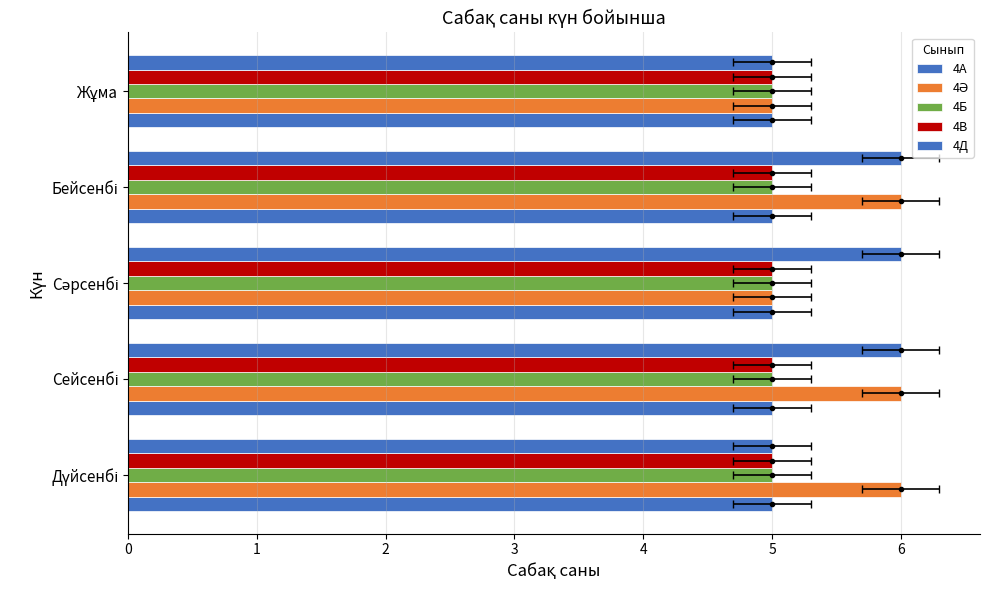

Is it true that 4Ә equals 6.0 at Дүйсенбі?

True